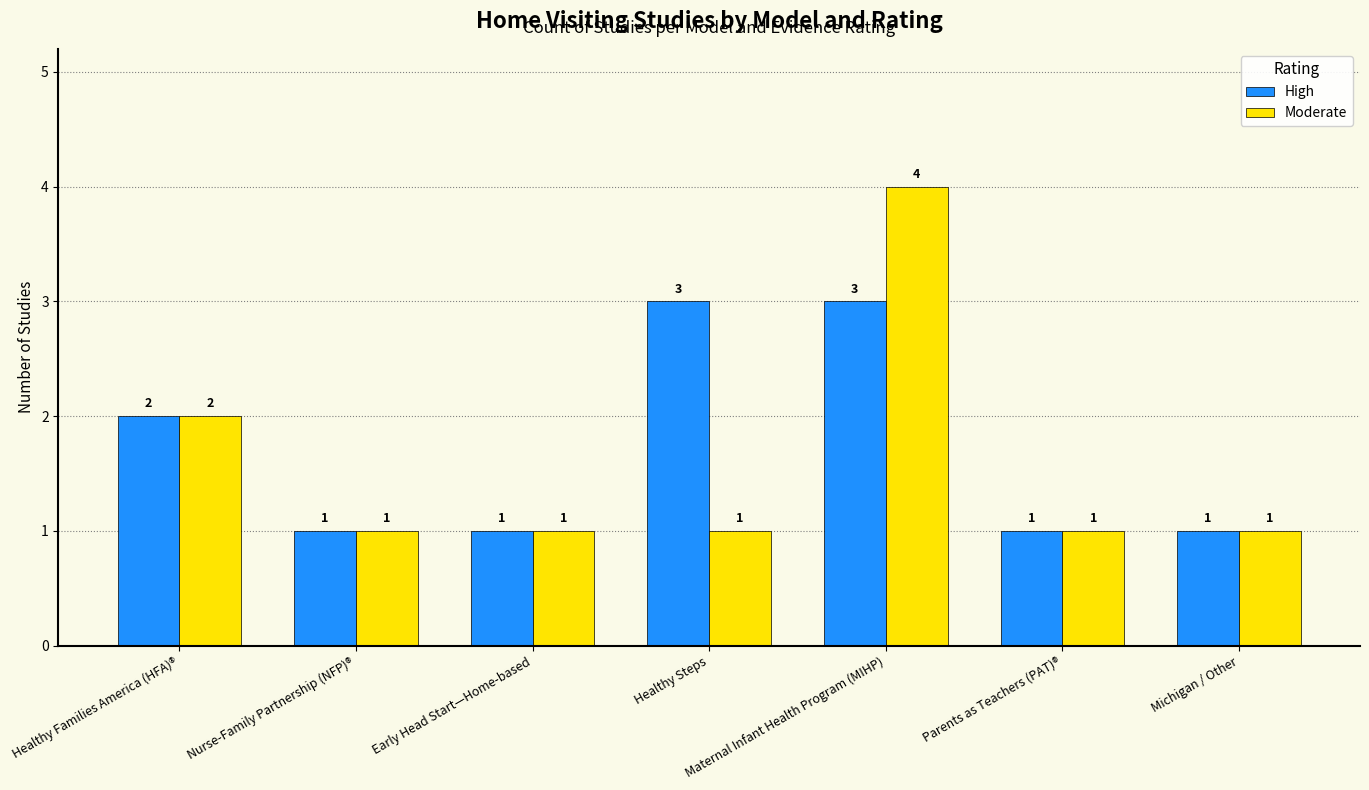

At which label is High closest to 2?

Healthy Families America (HFA)®